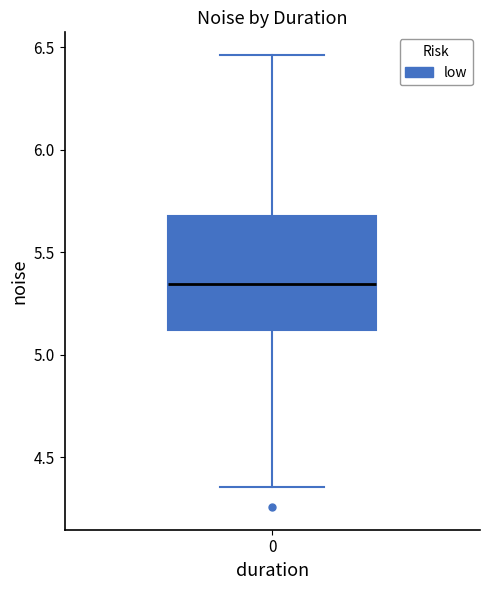

Where is the upper edge of the box at x = 0 on the y-axis? The values are not printed on the chart, so give them approximately, as read against the axis.

5.70